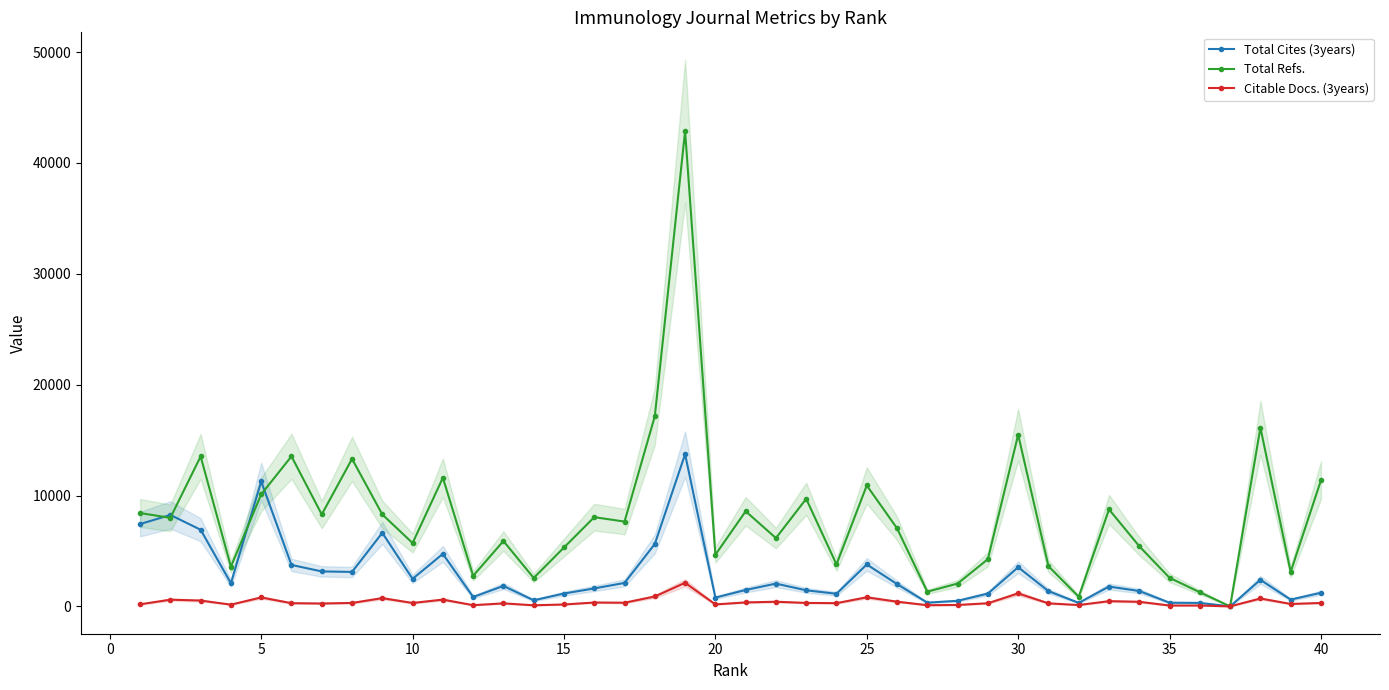

The value of Total Cites (3years) at 5 is 11272. True or false?

True